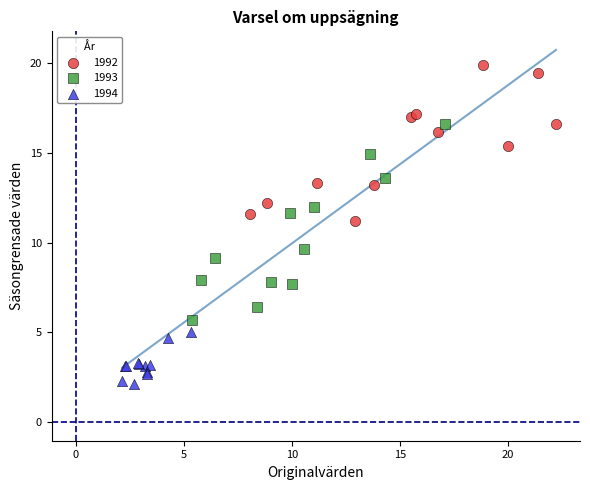

Which series contains the highest Y value?

1992